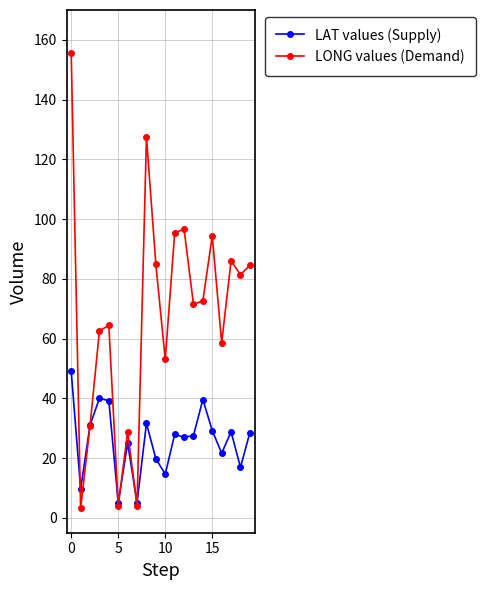

Rank the series by their average value, from highest to lowest.

LONG values (Demand), LAT values (Supply)